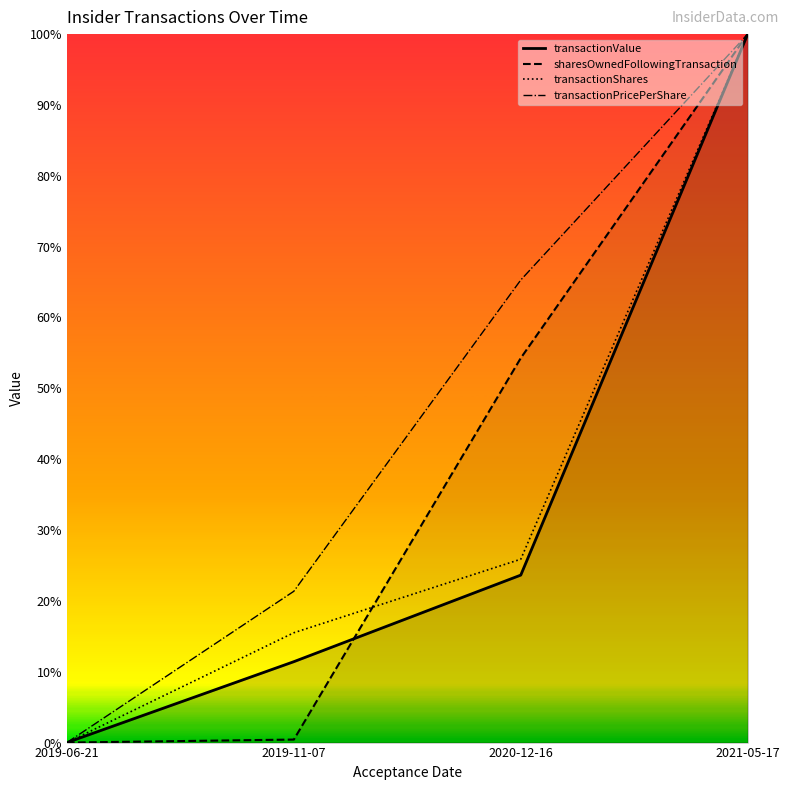

Between 2019-06-21 and 2019-11-07, which is larger?

2019-11-07